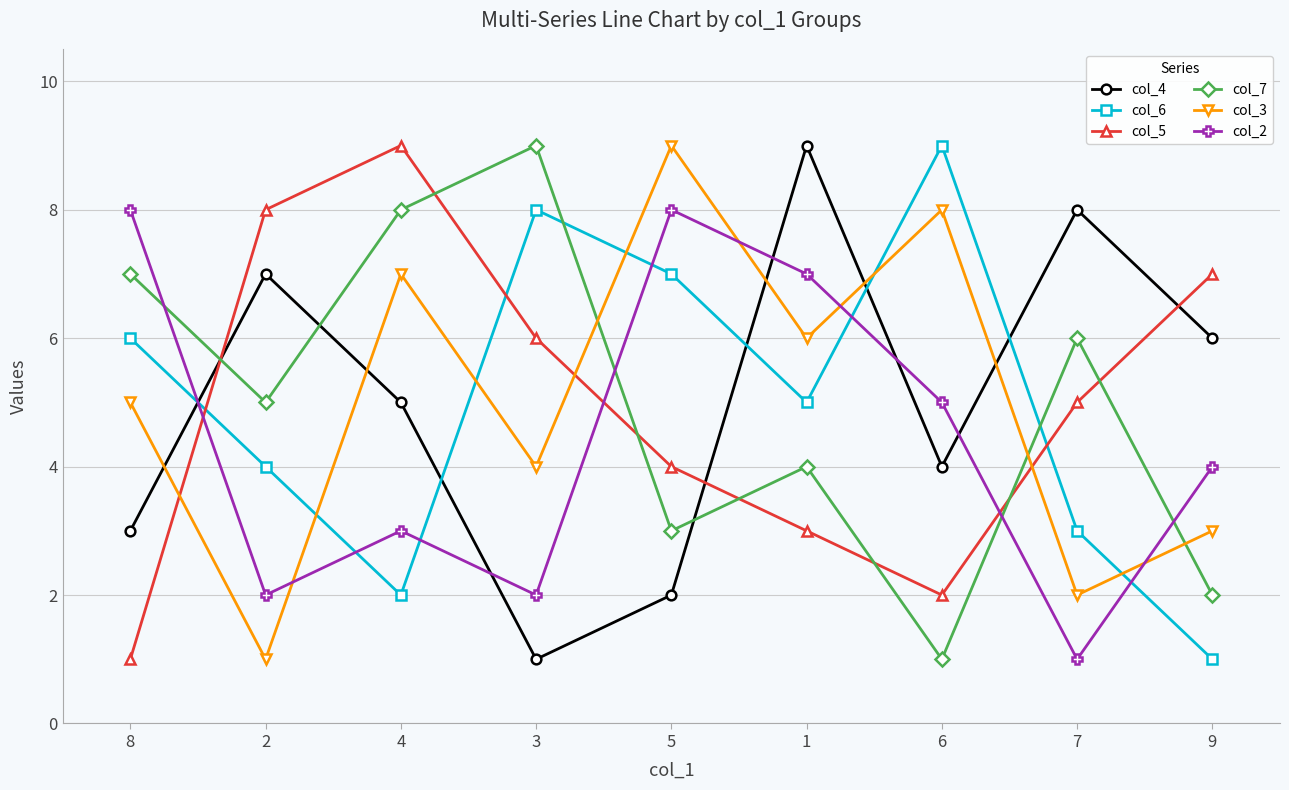

Does the chart have visible grid lines?

Yes